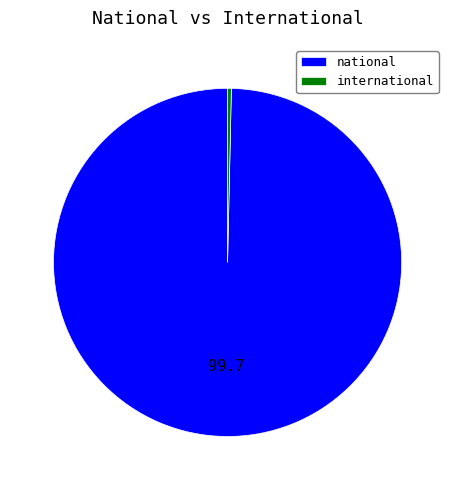

Which category accounts for the majority?

national